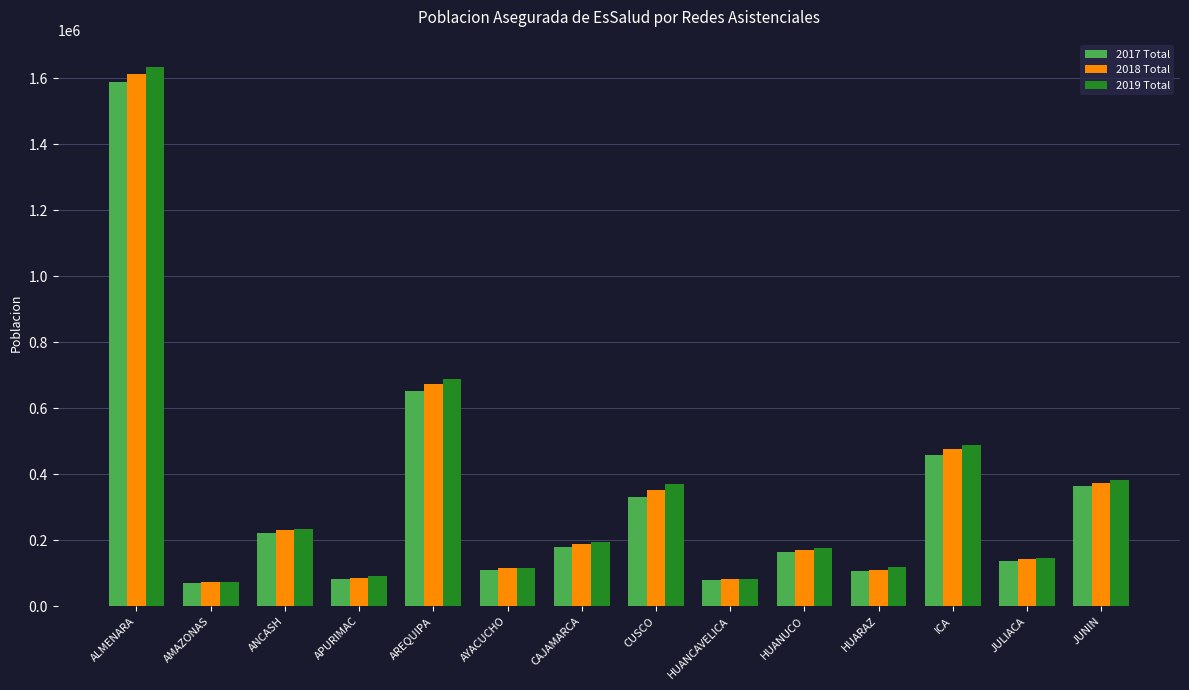

How many data points does each series have?

14